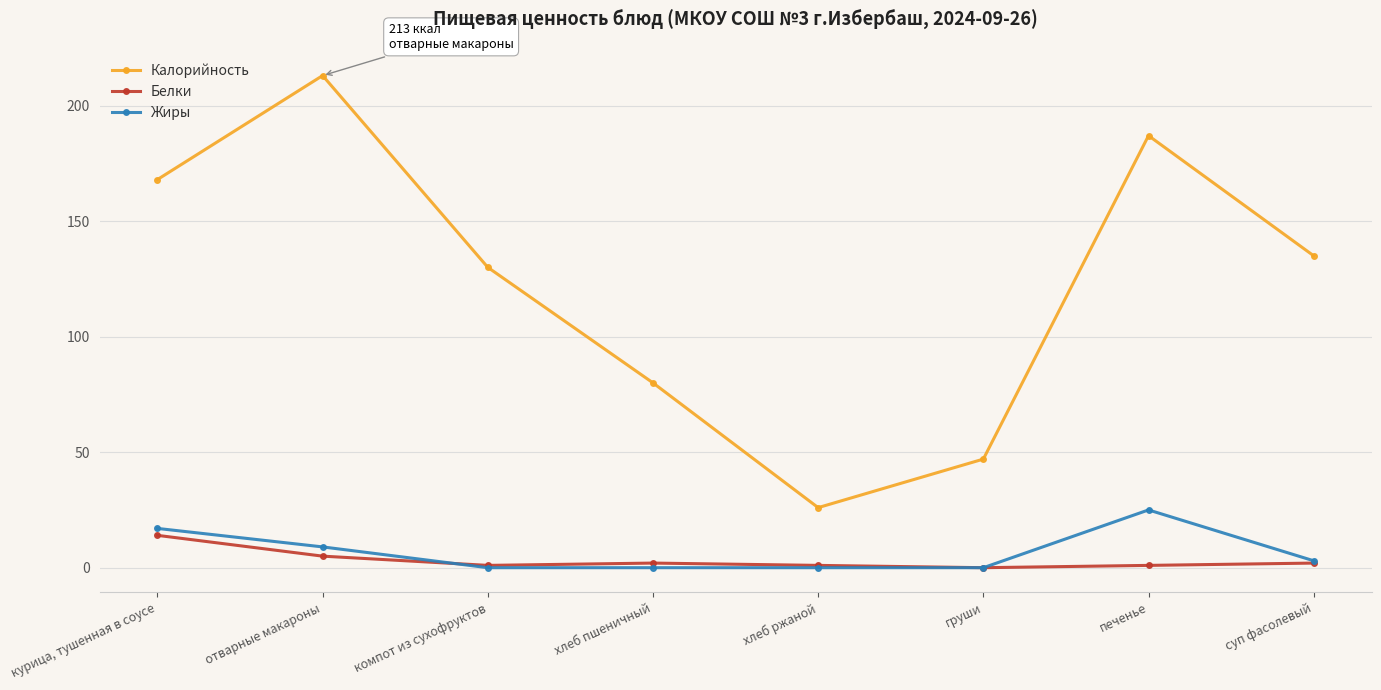

What is the sum of all Жиры values?

54